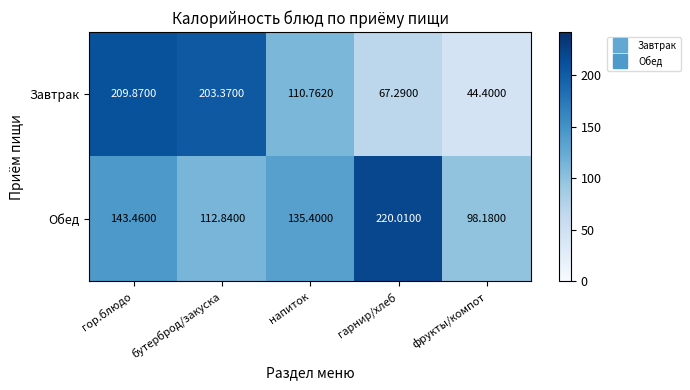

Which series has the largest total across all categories?

Обед